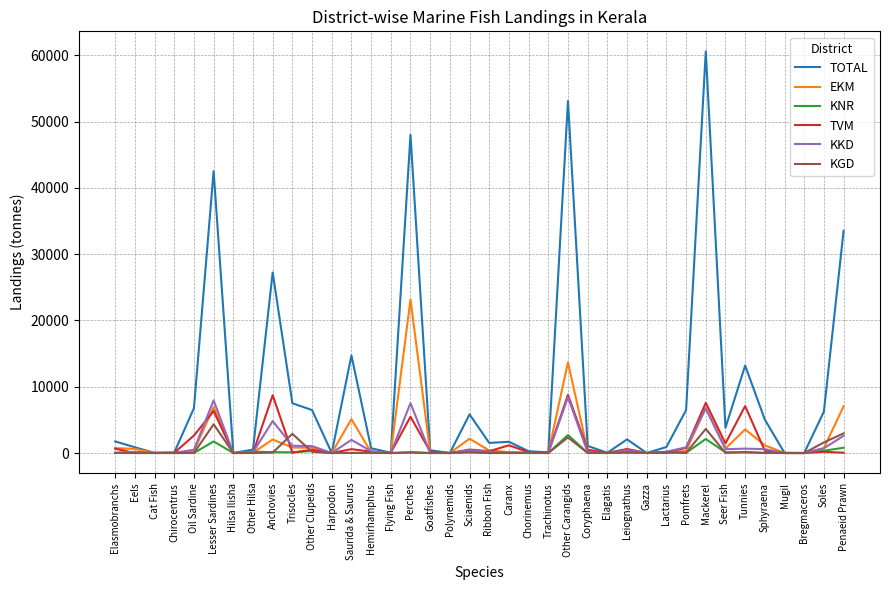

Does the chart have visible grid lines?

Yes